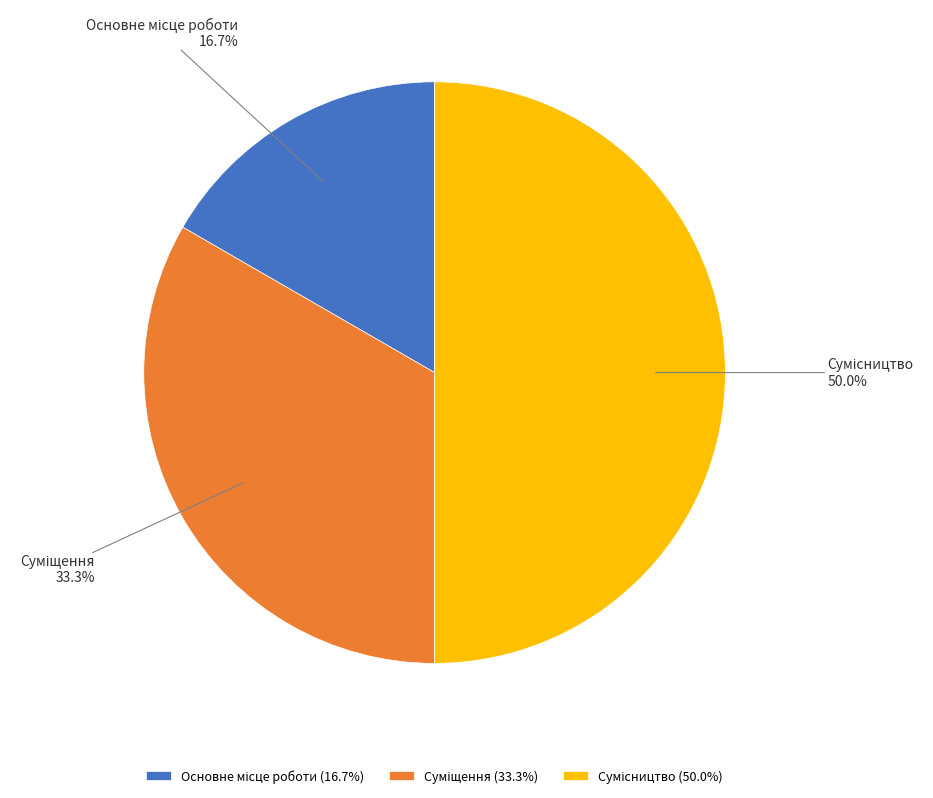

Count the number of slices in the pie.

3